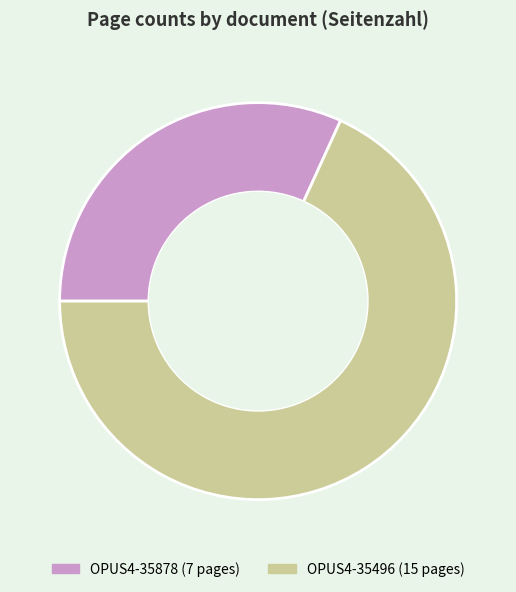

Which category accounts for the majority?

OPUS4-35496